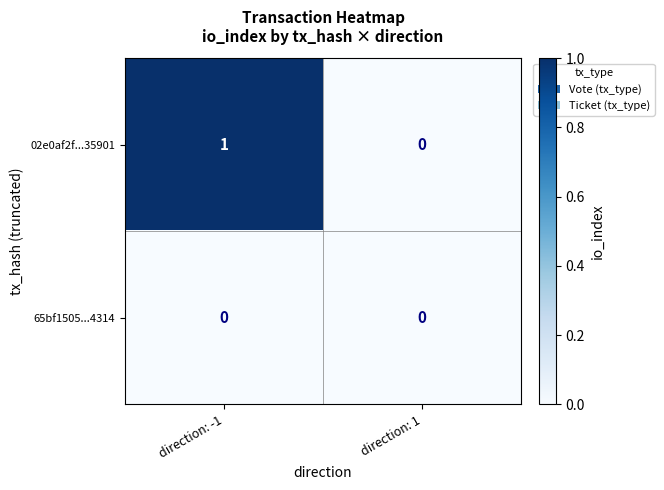

Which category has the highest value across all series?

direction: -1